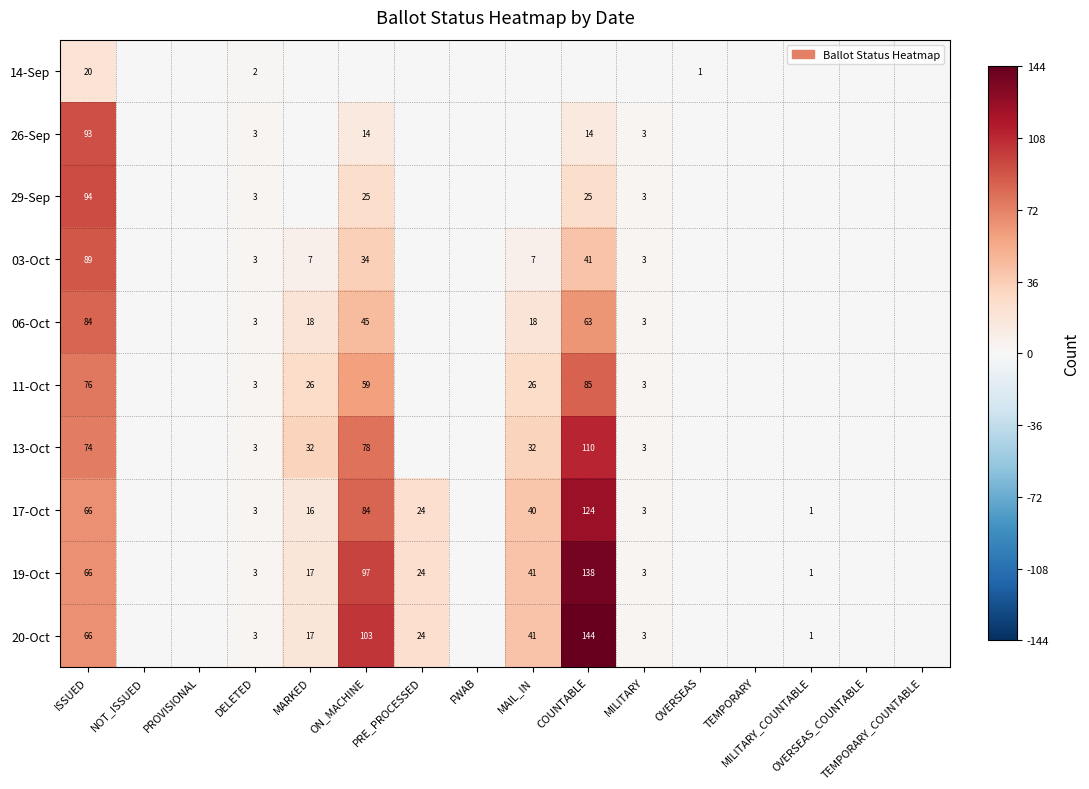

At MAIL_IN, list the series in order from smallest to largest.

14-Sep, 26-Sep, 29-Sep, 03-Oct, 06-Oct, 11-Oct, 13-Oct, 17-Oct, 19-Oct, 20-Oct